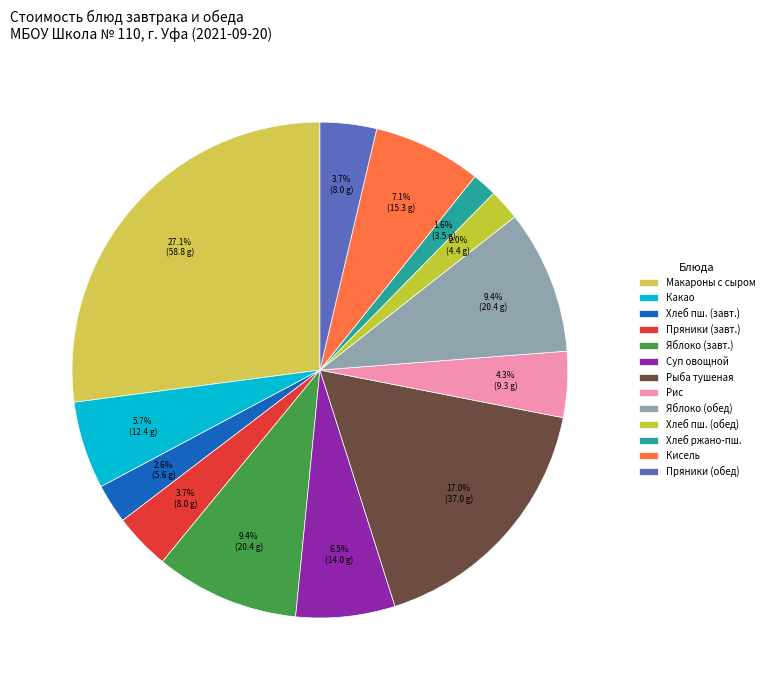

How many segments does this pie chart have?

13